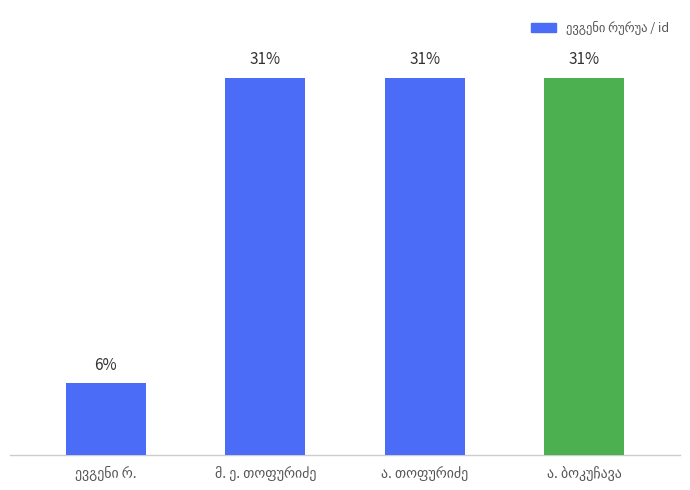

What is the sum of all values?

100.0